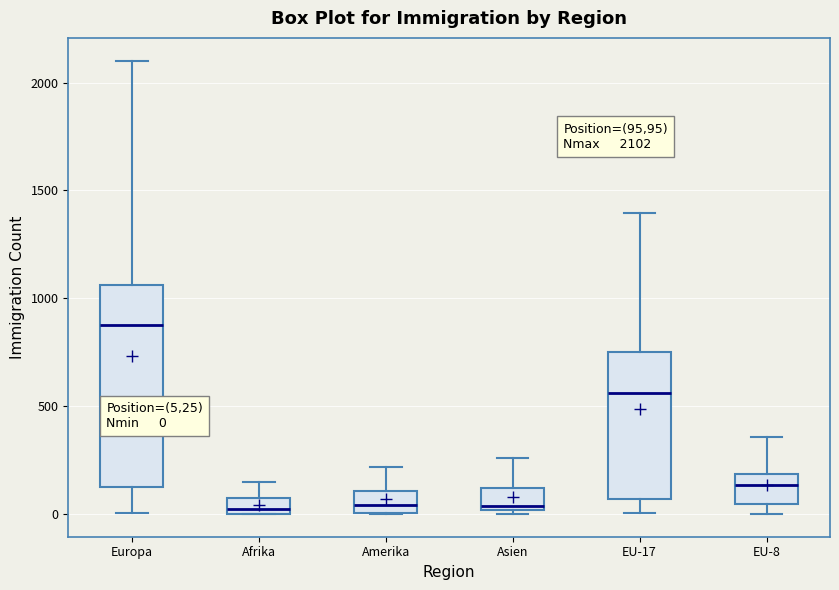

Which box is the tallest, from its lower edge to its upper edge?

Europa